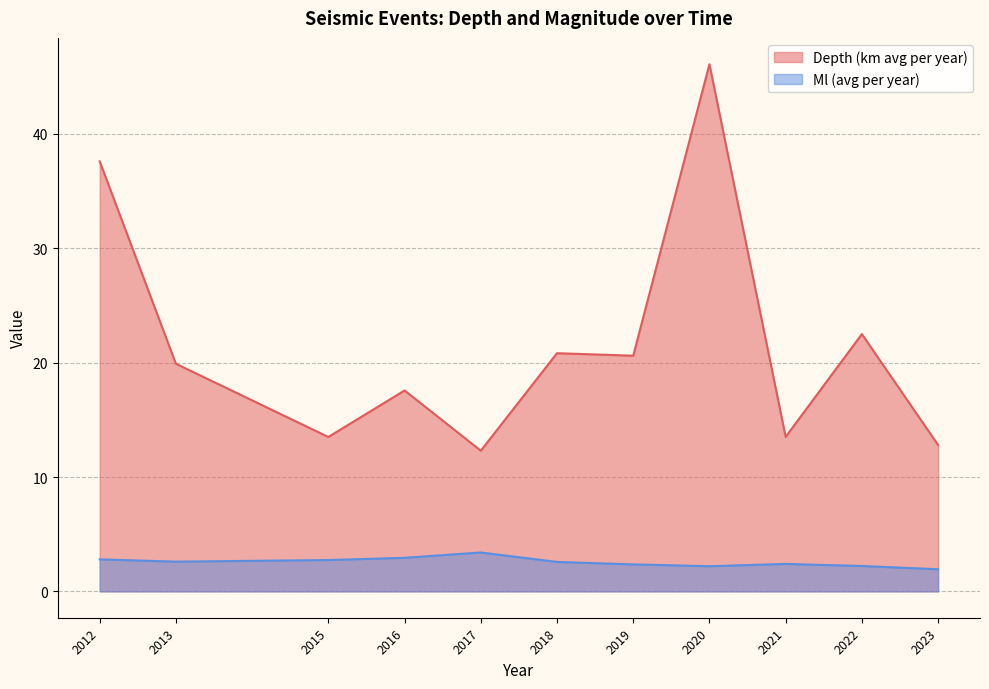

What is the difference between the maximum and minimum values in the Depth (km avg per year) series?

33.8